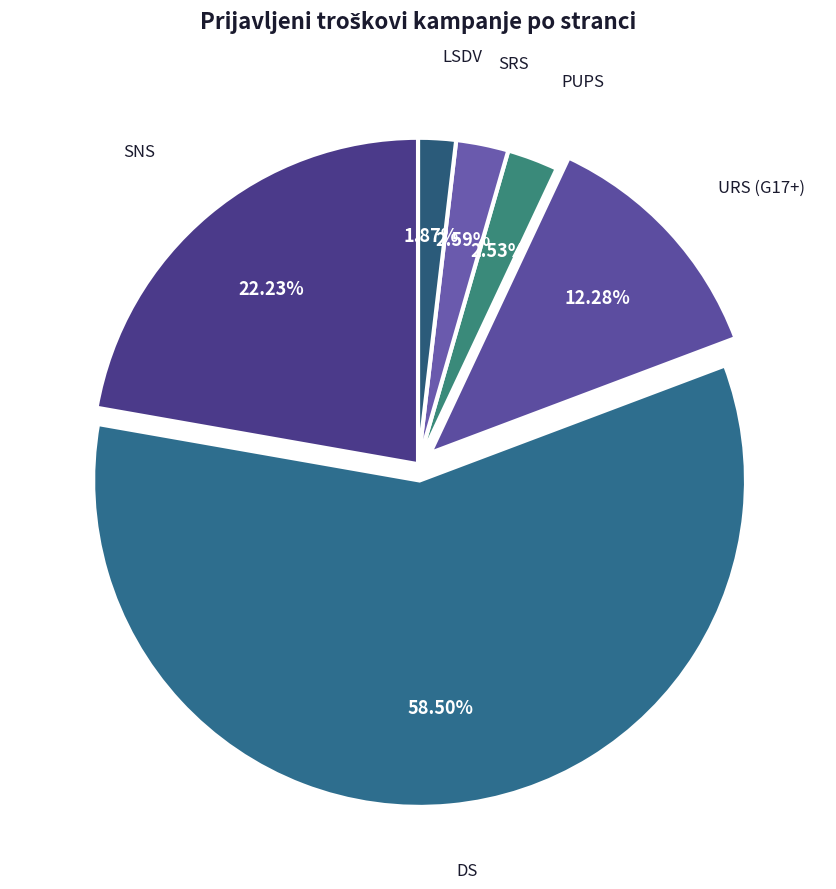

How many slices are in this pie chart?

6